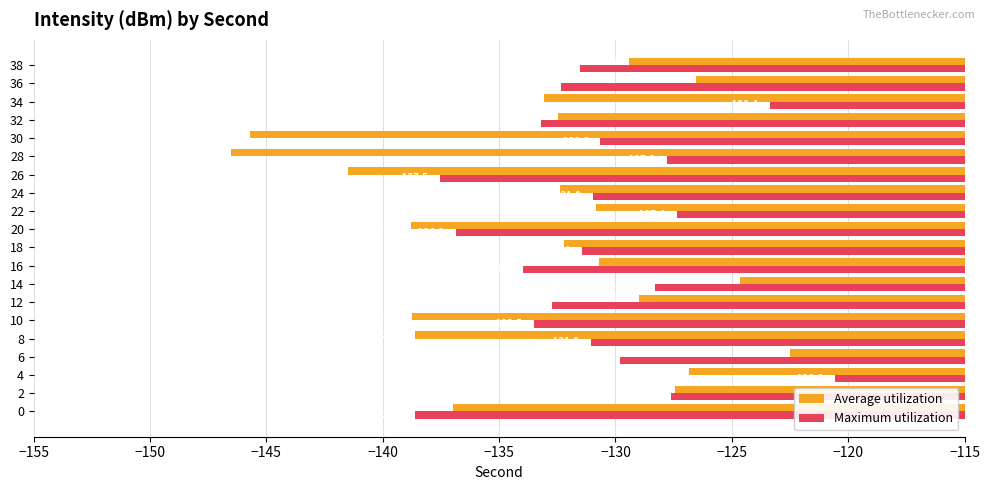

How many data points in Maximum utilization are above -131?

9